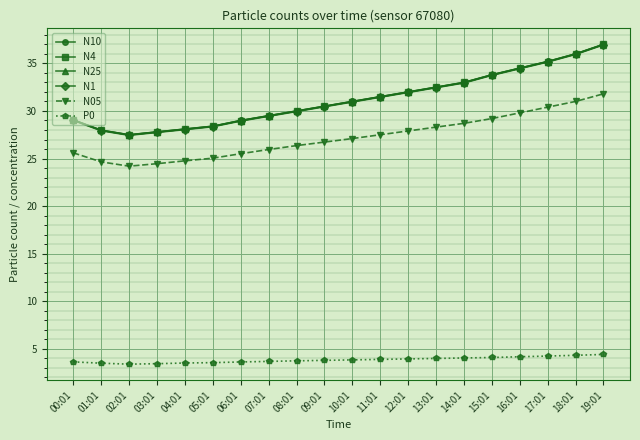

What is the difference between the highest and lowest values at 19:01?

32.6